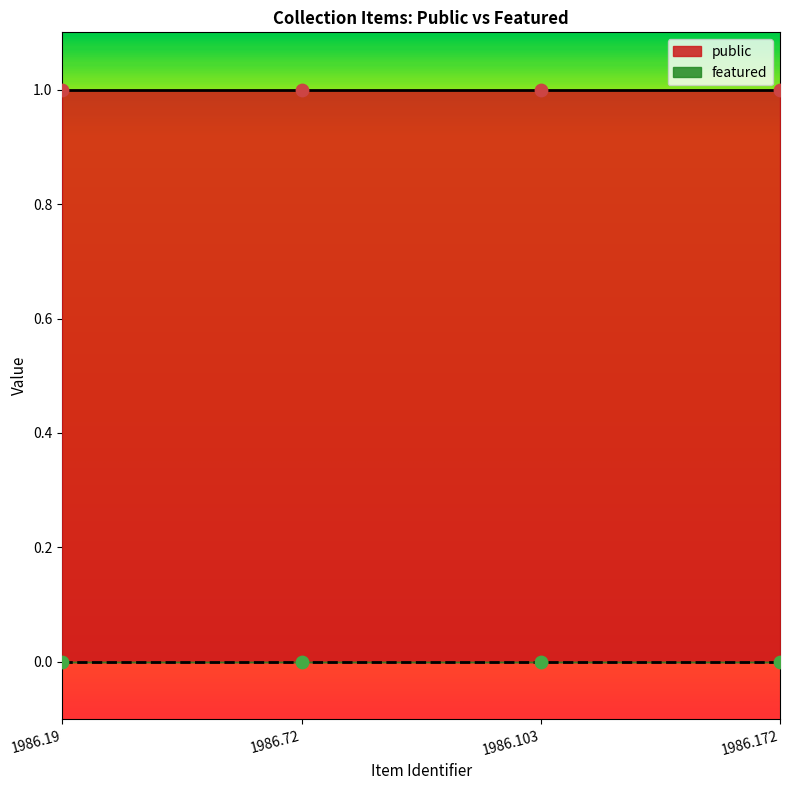

Which series contains the highest Y value?

public